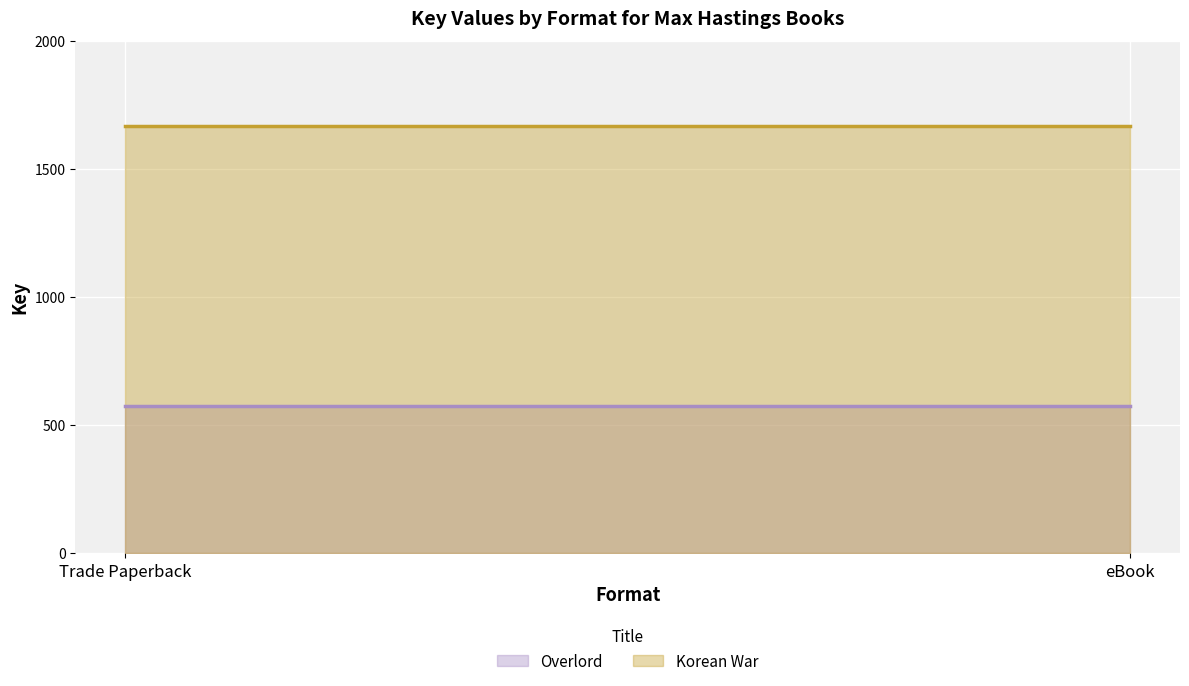

At which label is Korean War closest to 1666?

Trade Paperback